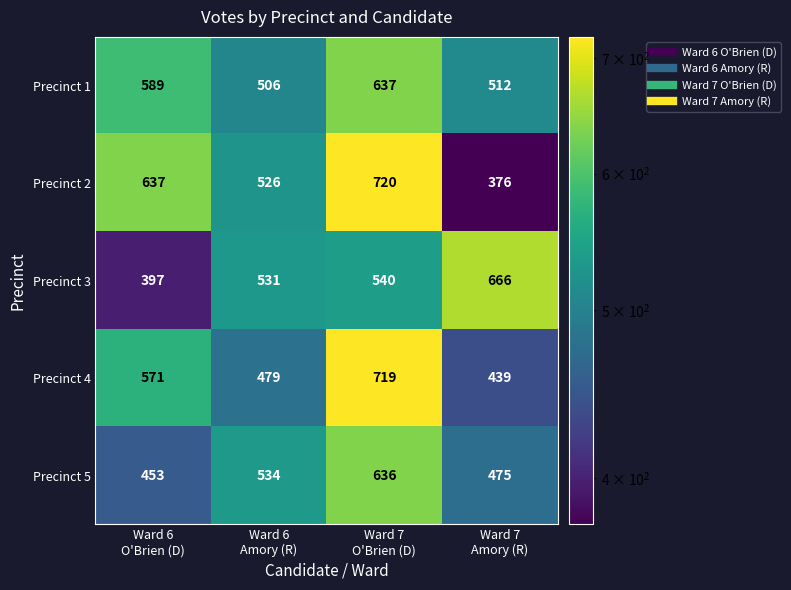

What is the minimum value shown in the chart?

376